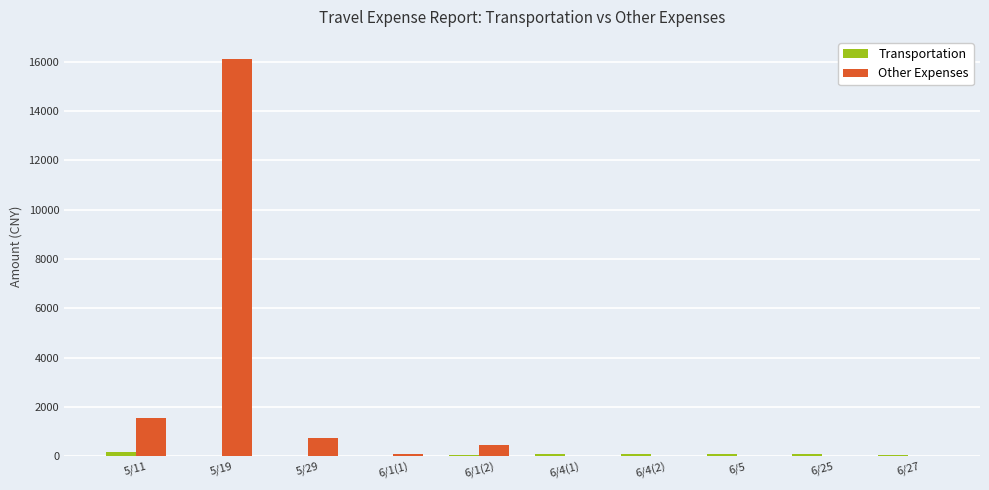

What is the sum of the Other Expenses values at 5/29 and 6/1(1)?

835.7